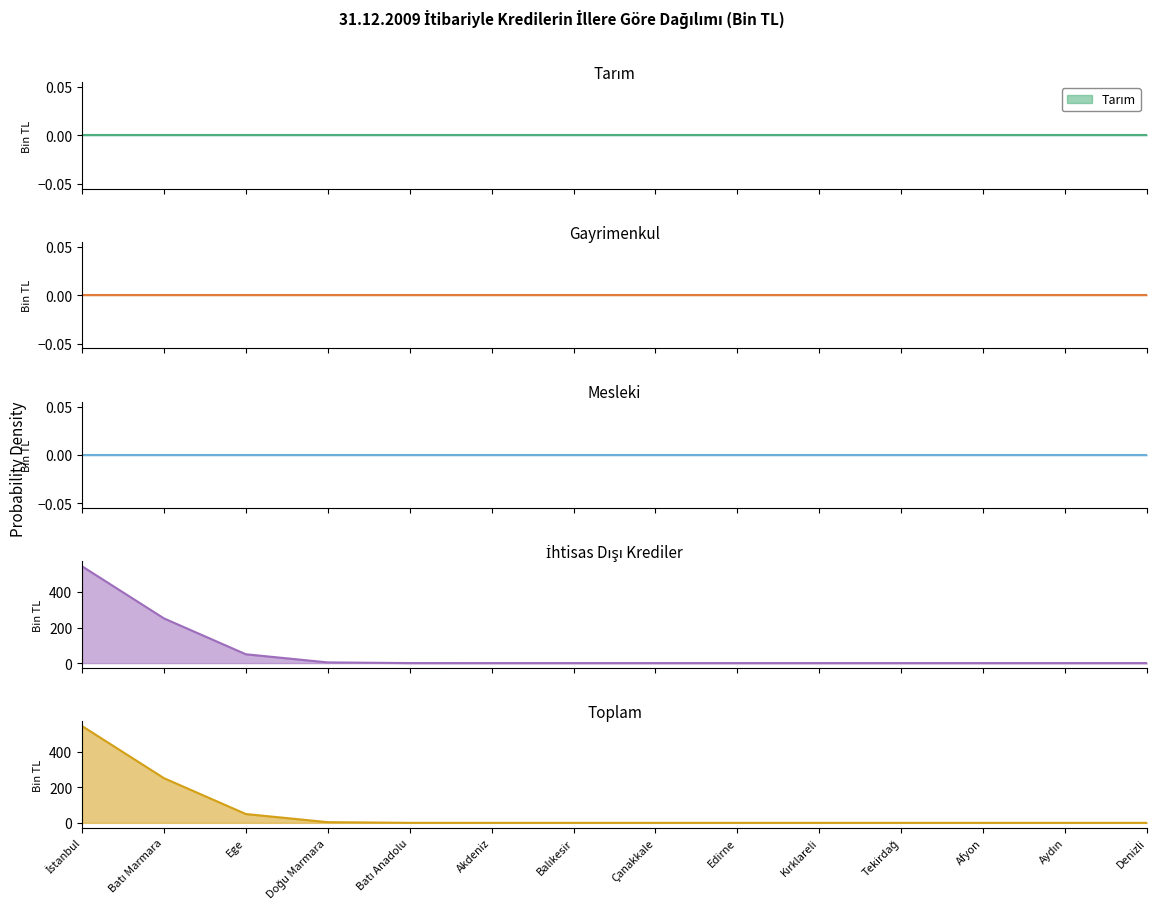

What is the average value of the Toplam series?

61